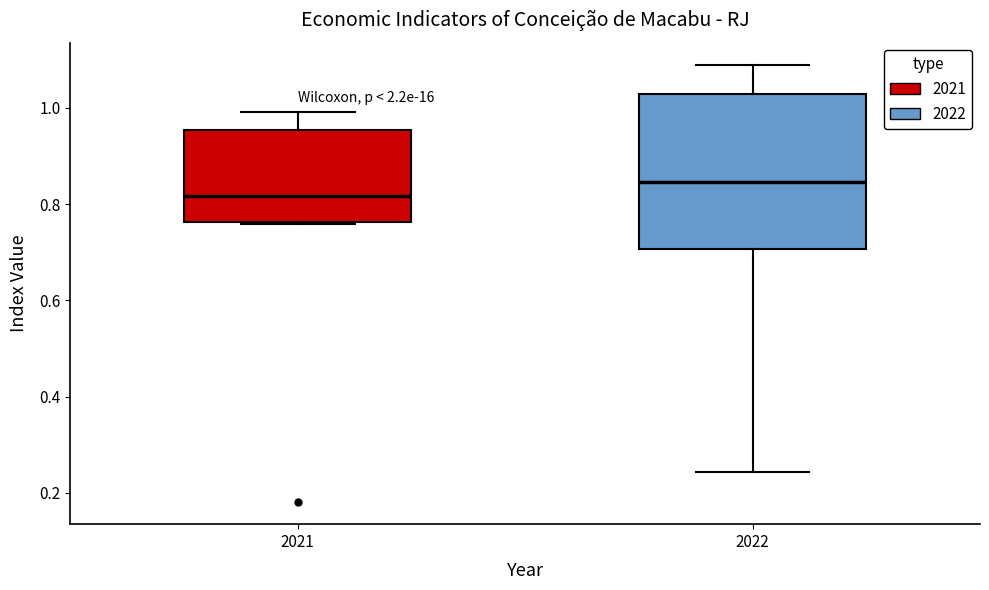

Where does the upper whisker of the box at x = 2022 end on the y-axis? The values are not printed on the chart, so give them approximately, as read against the axis.

1.10